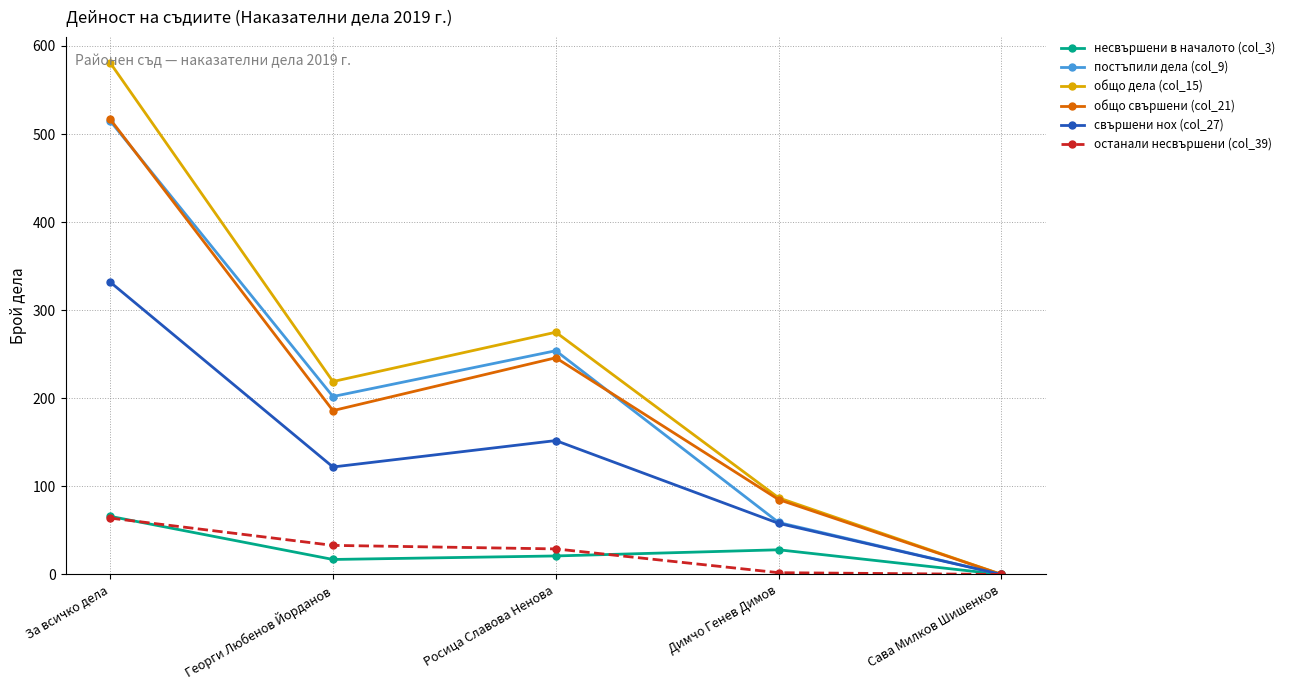

What position from the right is Георги Любенов Йорданов?

4